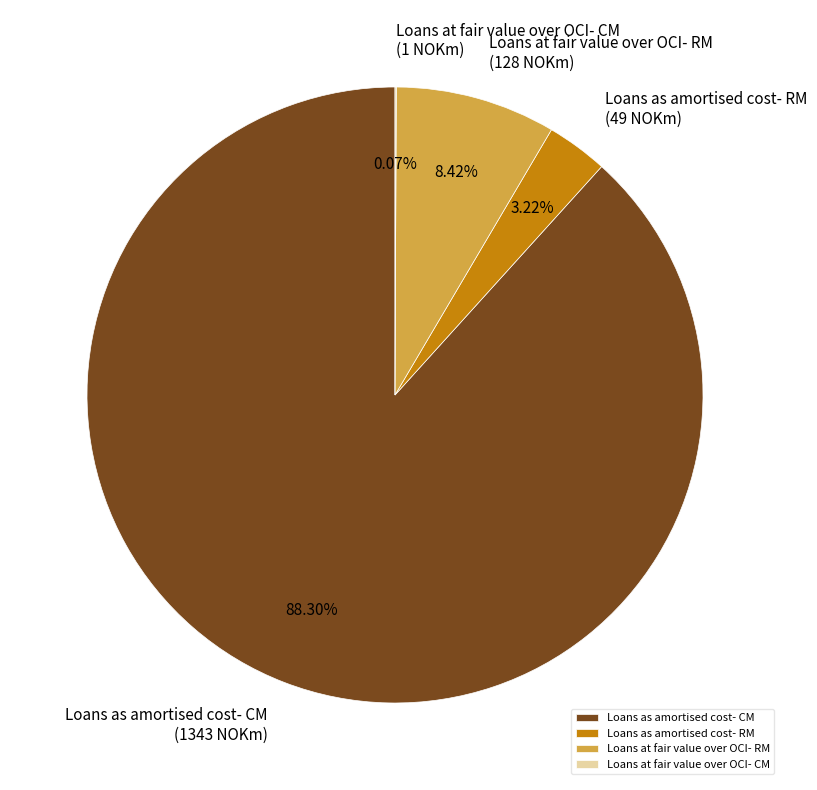

What portion of the pie excludes Loans as amortised cost- RM?

96.8%